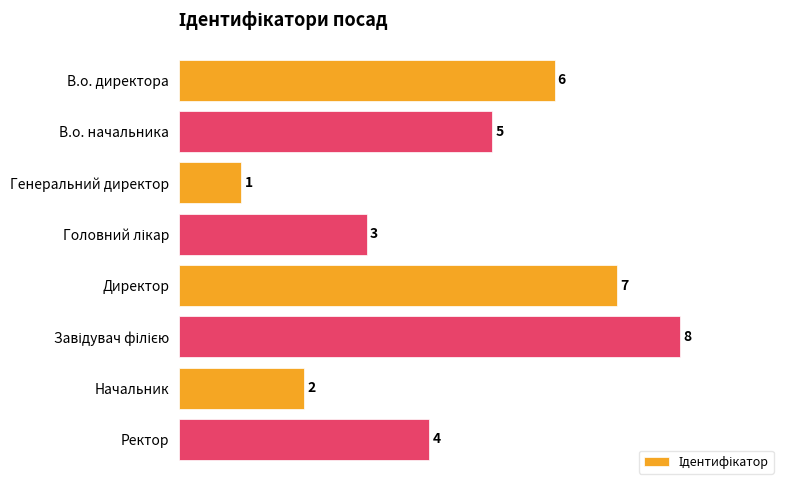

Does the chart contain stacked bars?

No